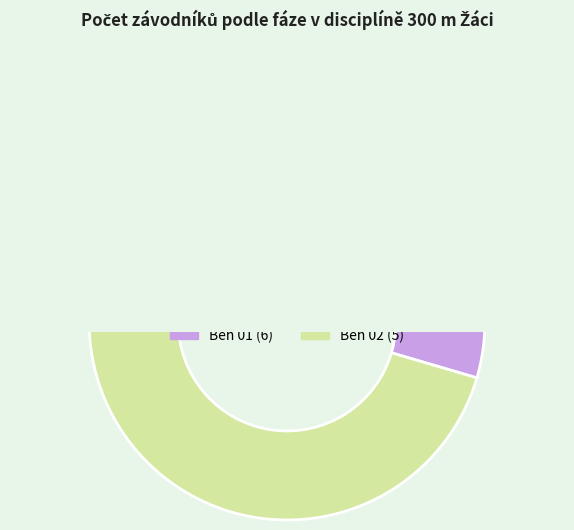

What is the largest slice in the pie chart?

Běh 01